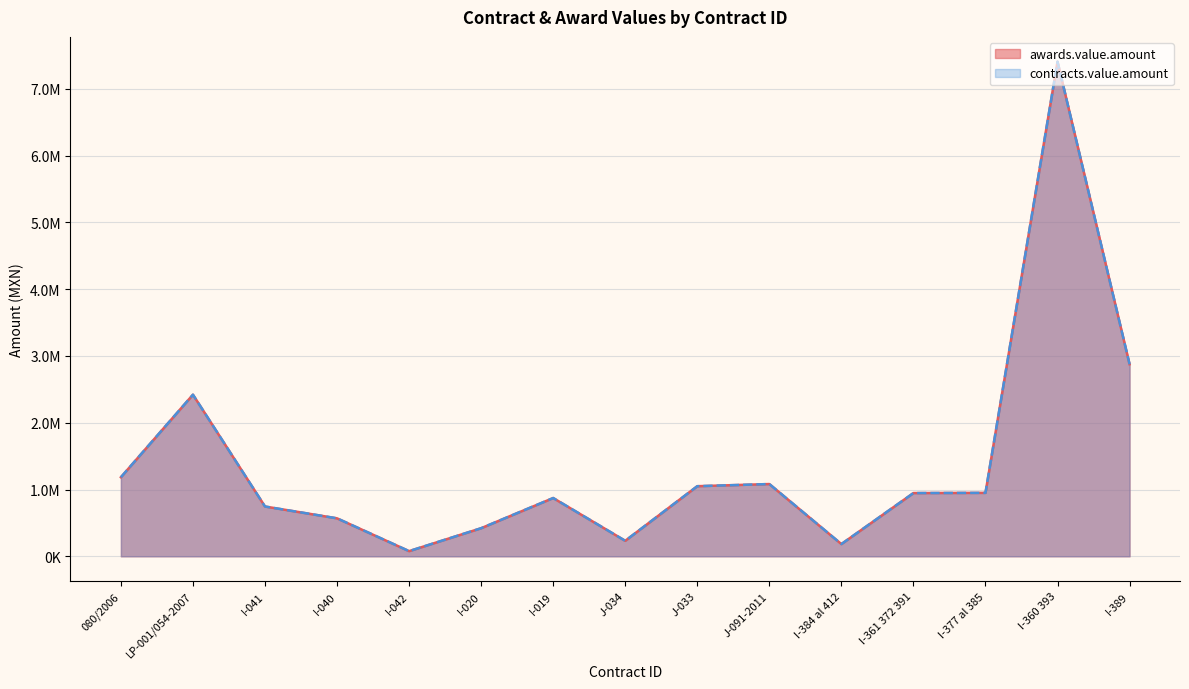

What is the lowest value of the contracts.value.amount series?

77528.7